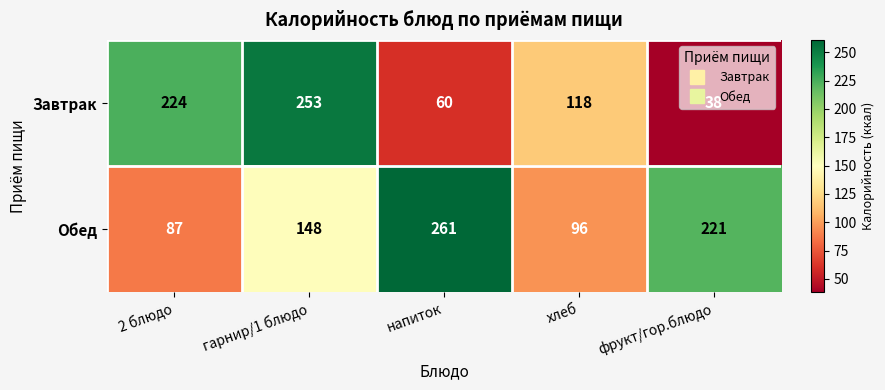

At which category is the sum across all series the highest?

гарнир/1 блюдо